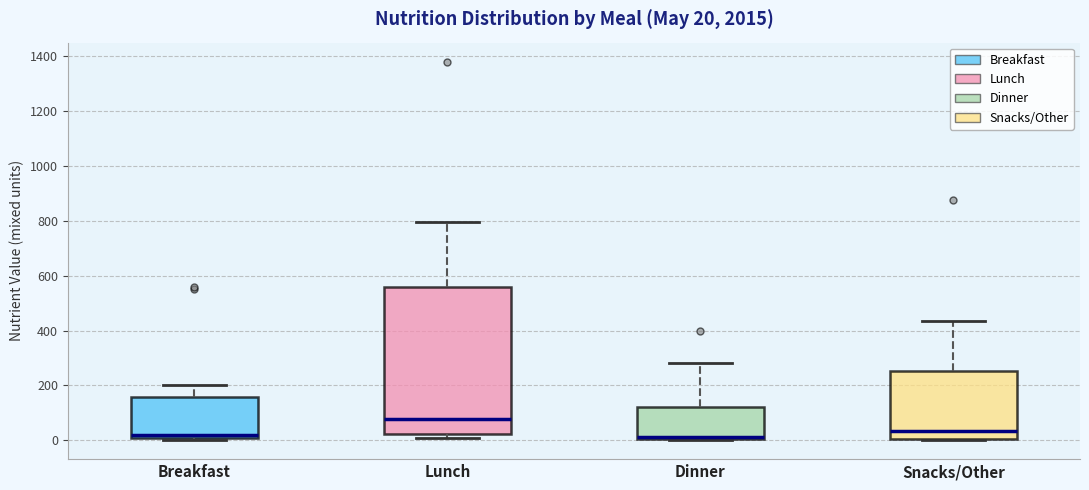

Which box has the highest median line?

Lunch